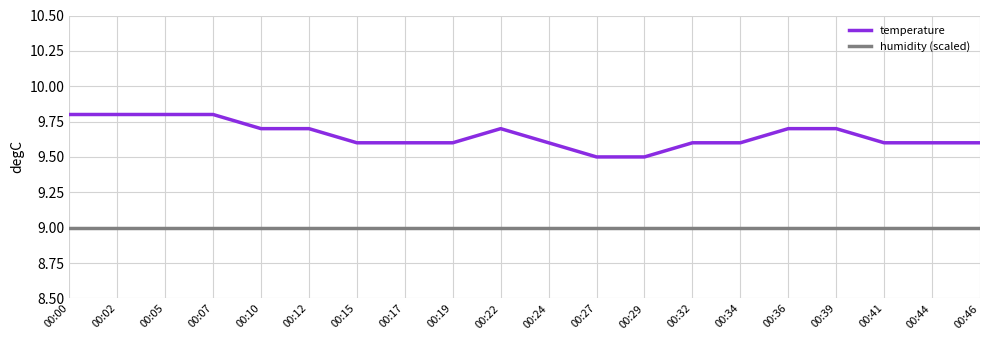

What is the total value across all series at 00:05?

18.8